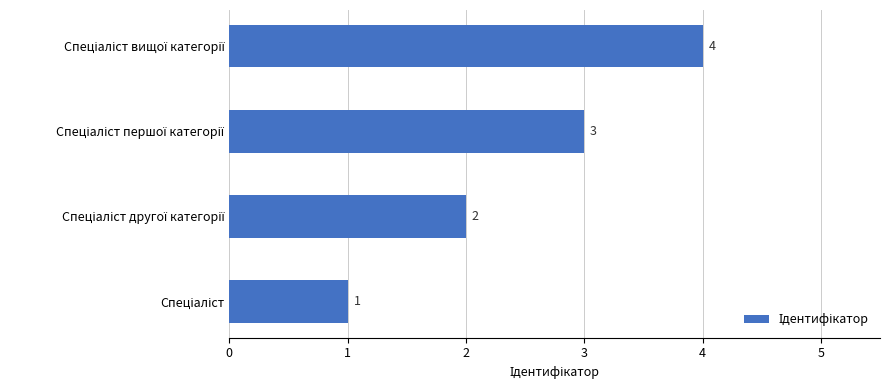

Are the bars horizontal?

Yes